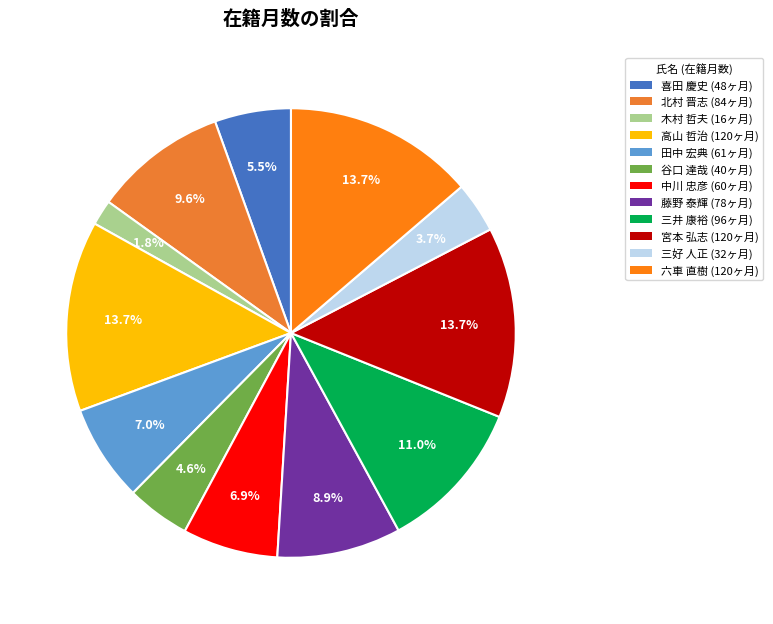

Is it true that 北村 晋志 is 10% of the pie?

True